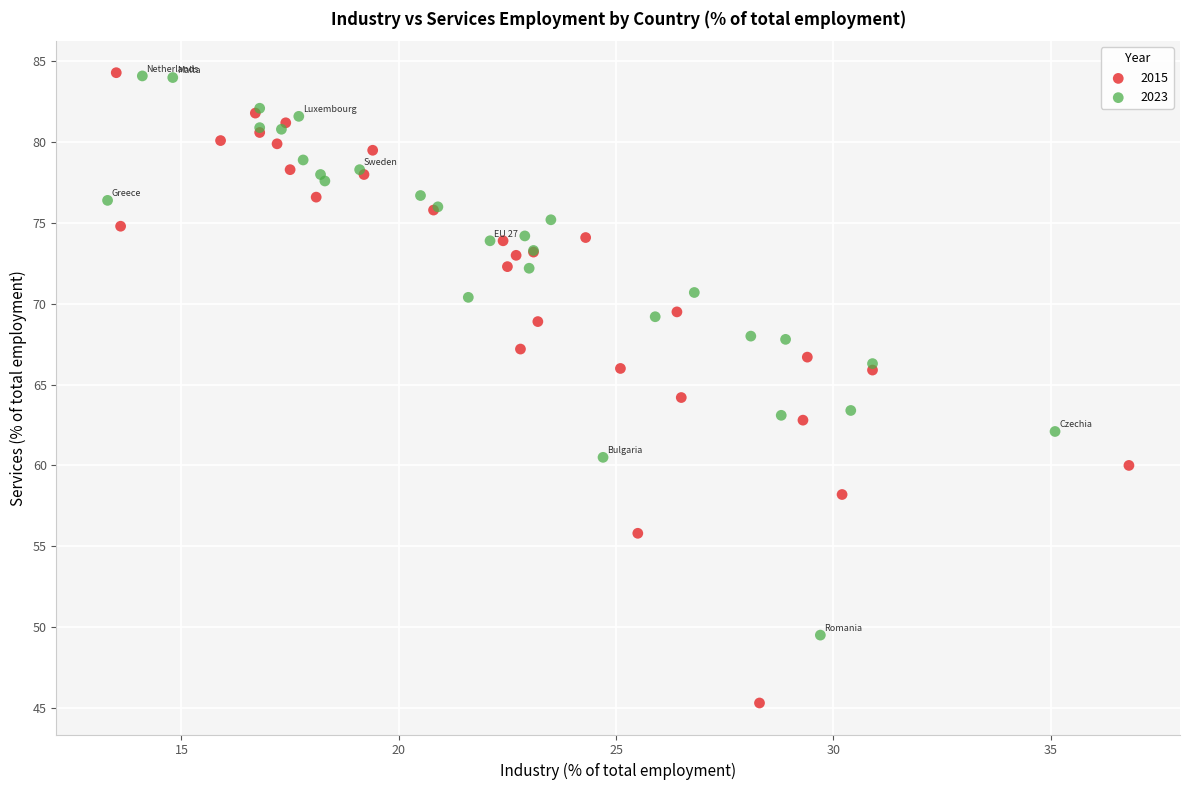

What are all the series names shown in the legend?

2015, 2023